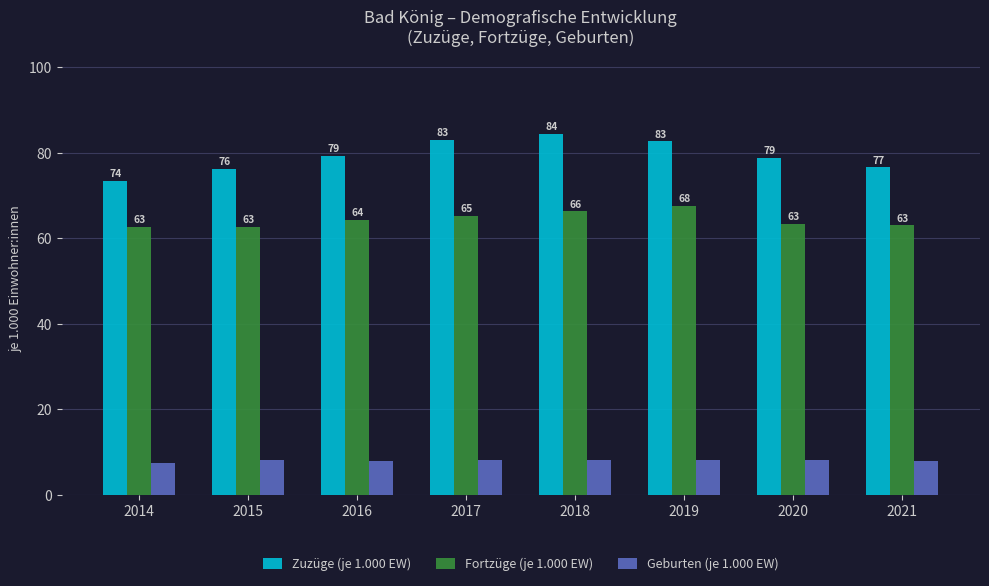

At how many categories does at least one series exceed 27?

8